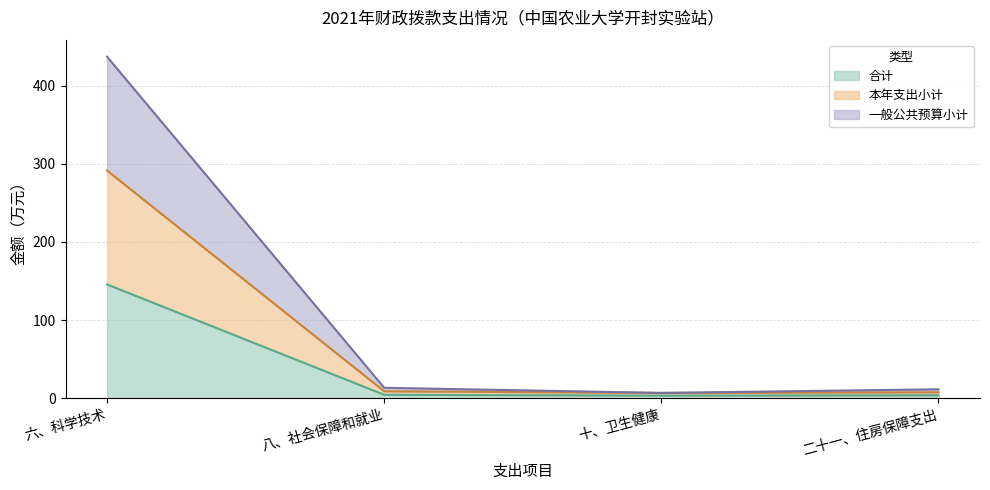

At which label does 一般公共预算小计 reach its minimum?

十、卫生健康